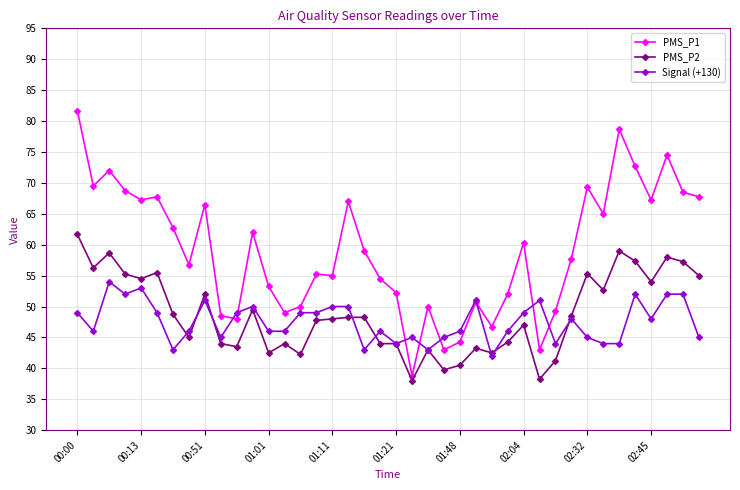

Which series has the largest total across all categories?

PMS_P1